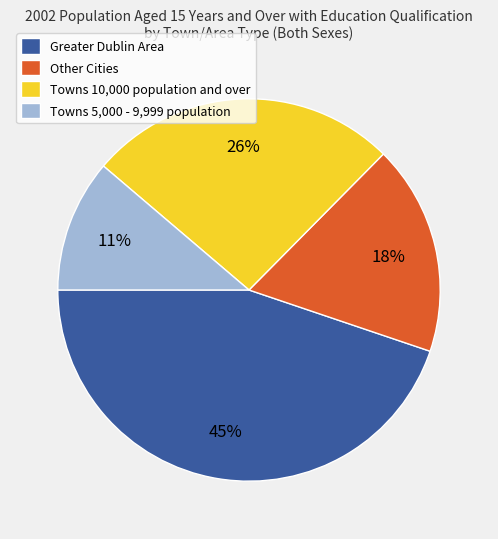

Which has a higher value, Greater Dublin Area or Towns 5,000 - 9,999 population?

Greater Dublin Area